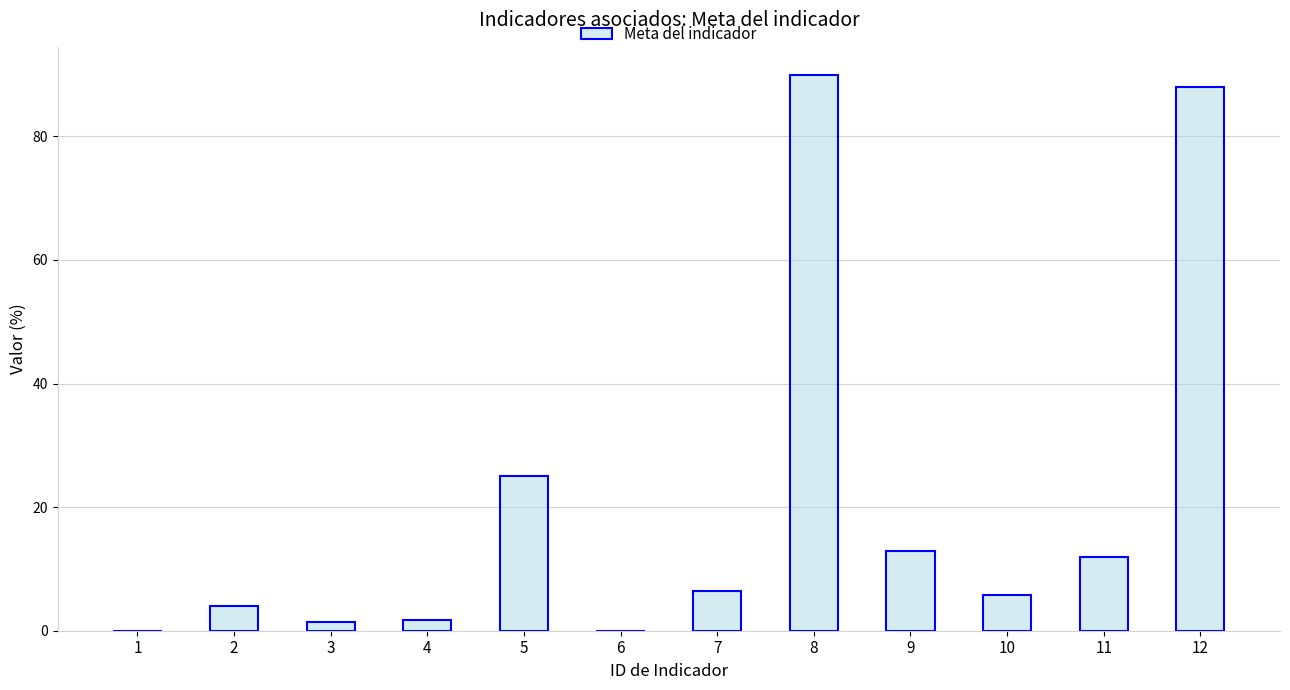

Are the bars horizontal?

No